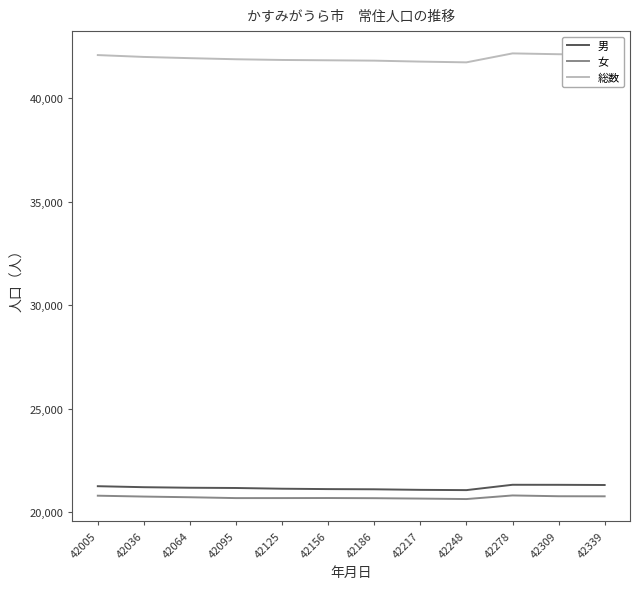

What is the greatest value displayed?

42147